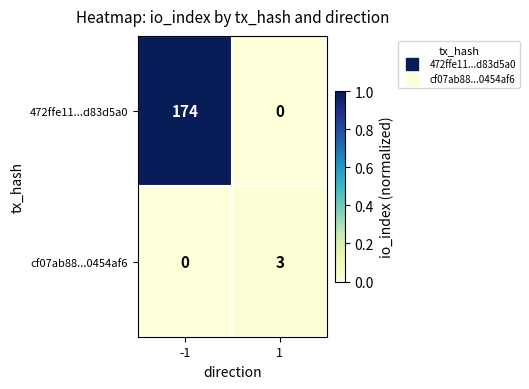

What is the highest value of the cf07ab88...0454af6 series?

3